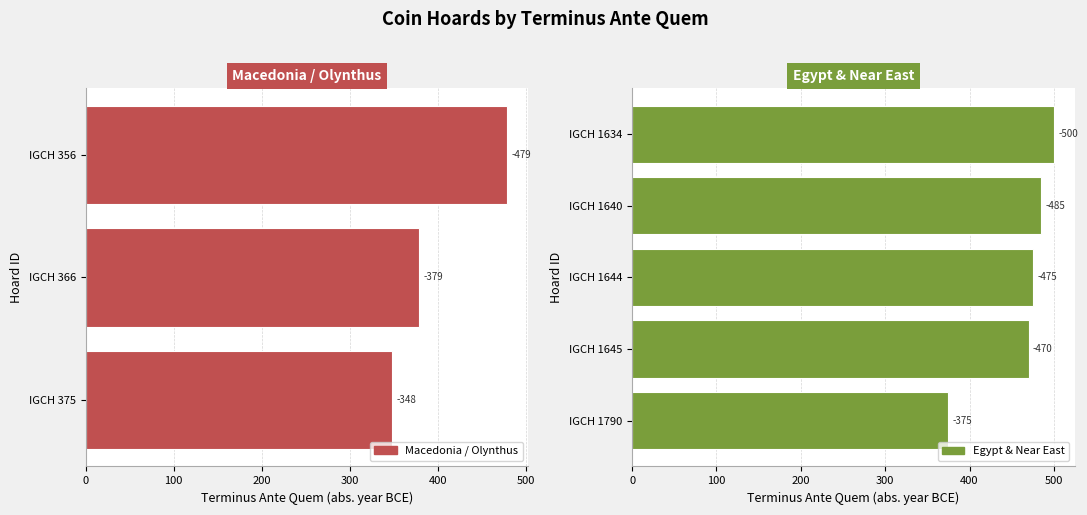

List the labels in order of value, smallest first.

IGCH 1634, IGCH 1640, IGCH 356, IGCH 1644, IGCH 1645, IGCH 366, IGCH 1790, IGCH 375